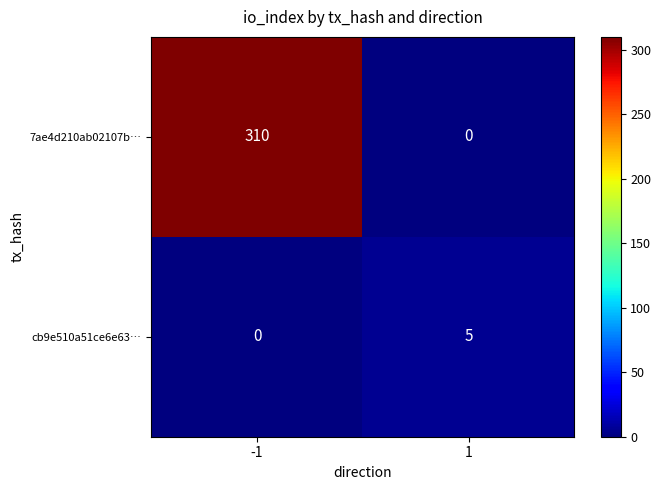

At which category is the sum across all series the highest?

-1